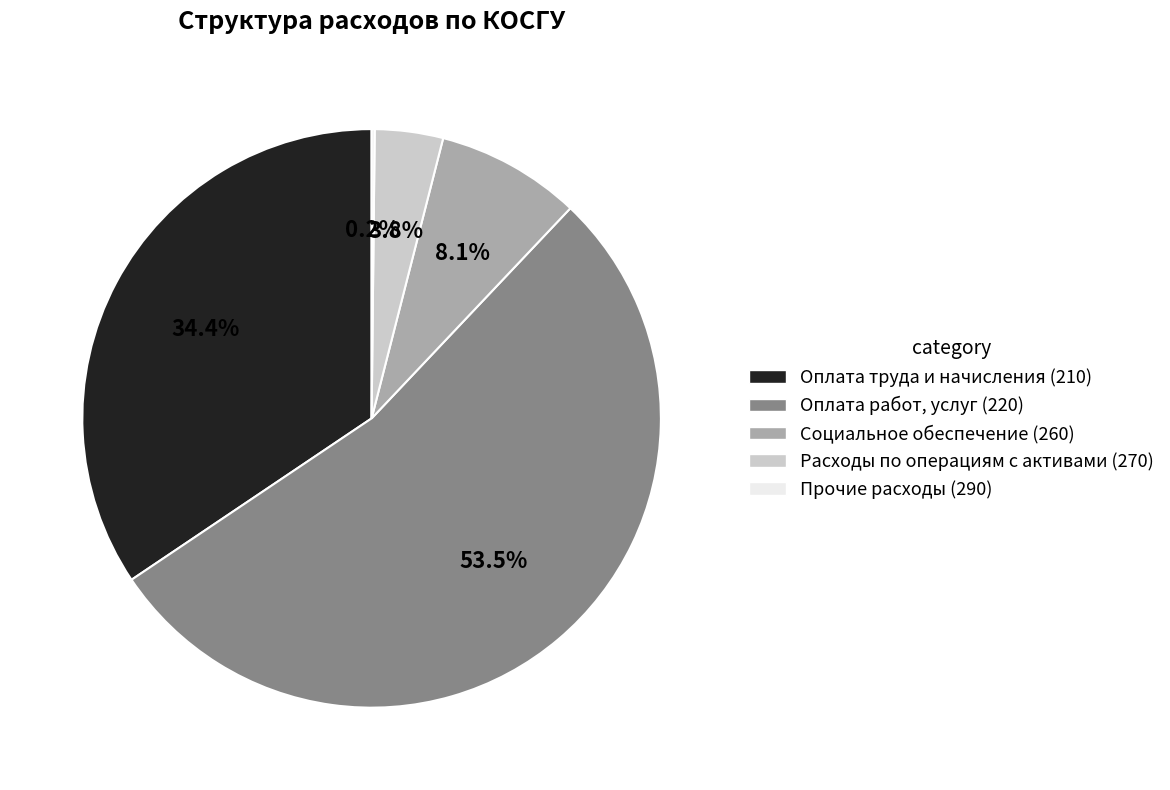

To the nearest percent, what portion does Расходы по операциям с активами (270) represent?

4%